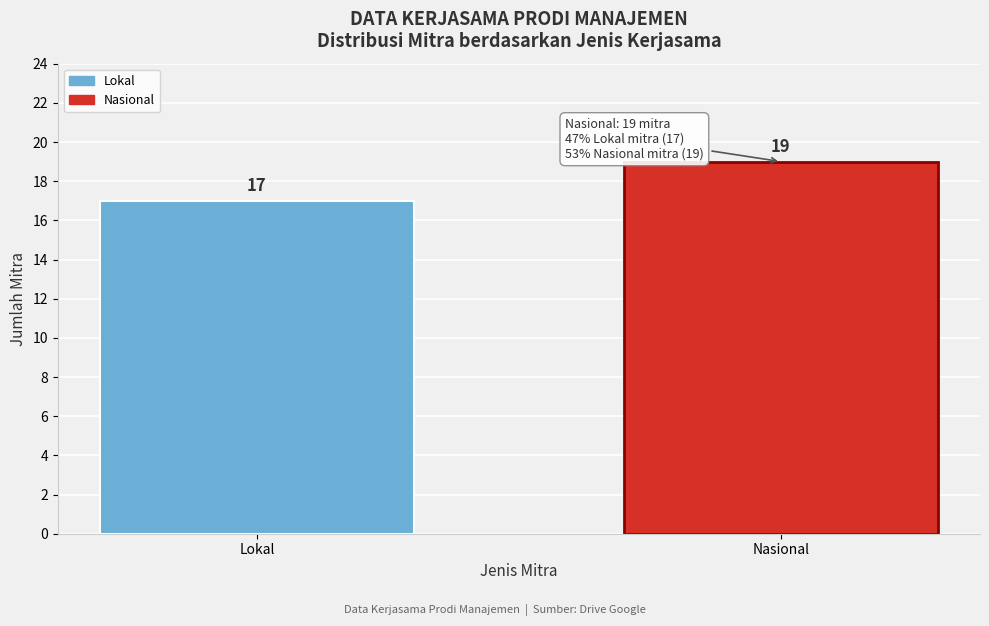

Reading right to left, what are all the values shown in this chart?

Nasional=19	Lokal=17